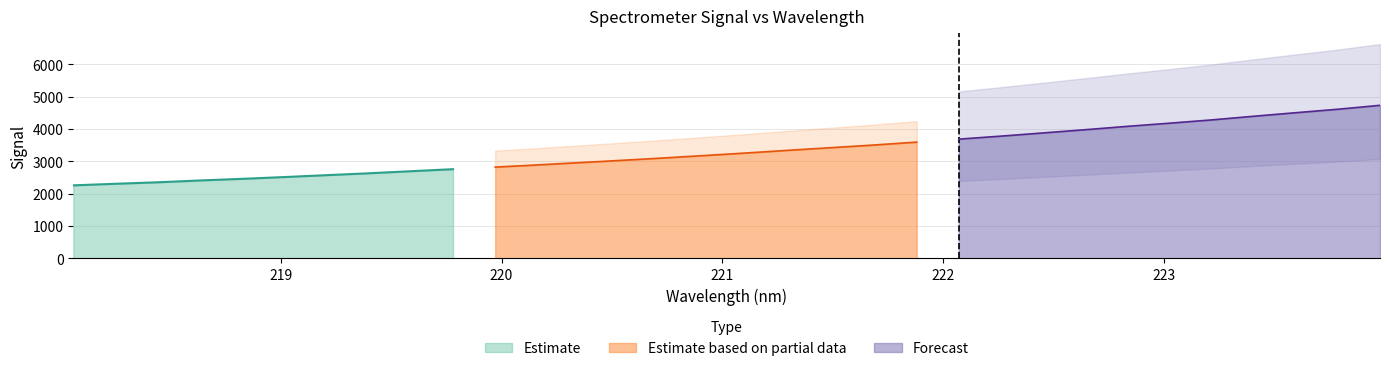

True or false: the data shows 4737.4 at 220.5444.

False